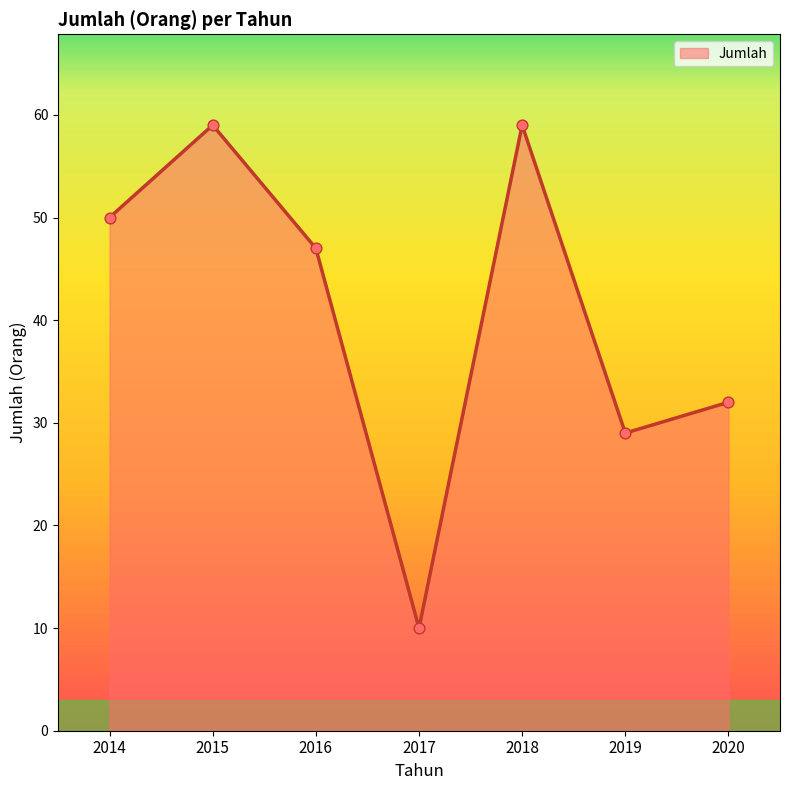

What is the ratio of the value at 2017 to the value at 2016?

0.2